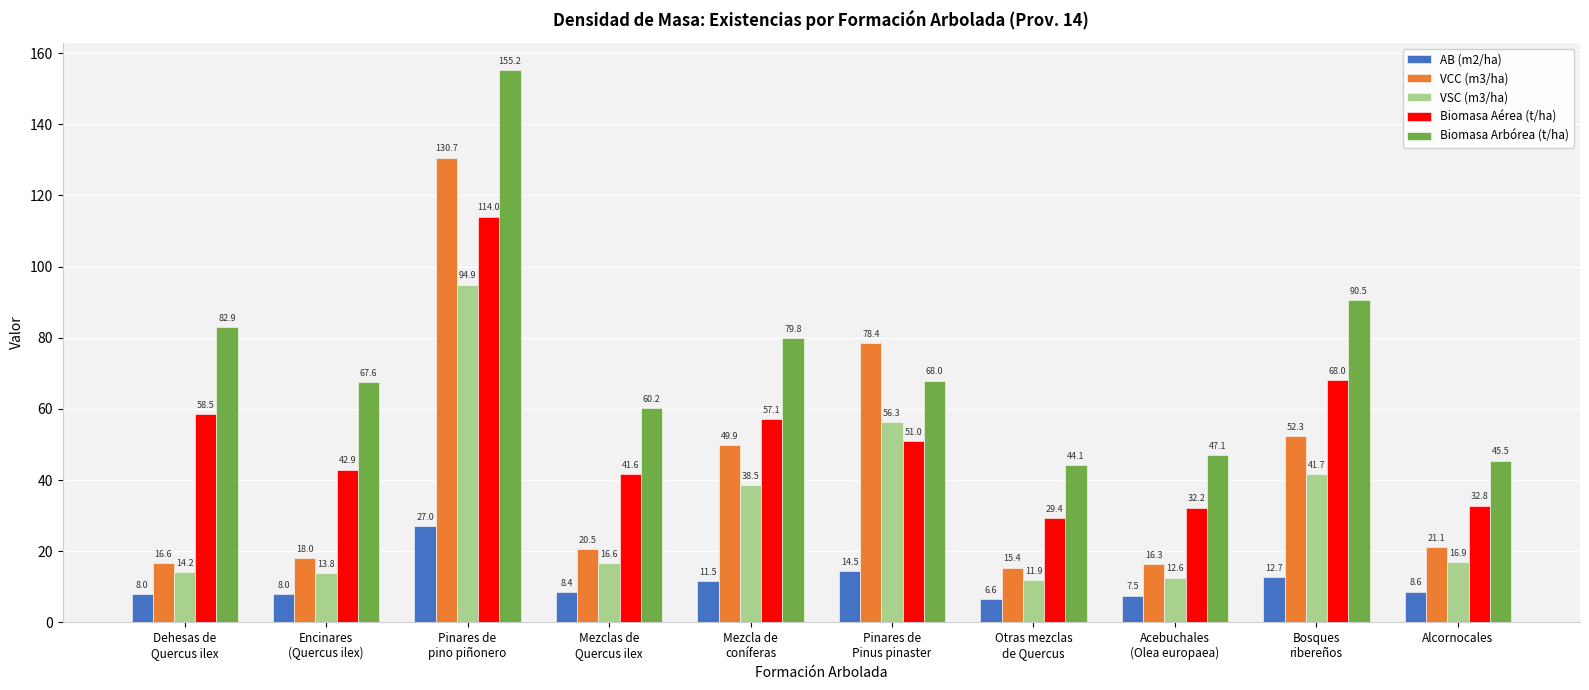

How many groups of bars are there?

10